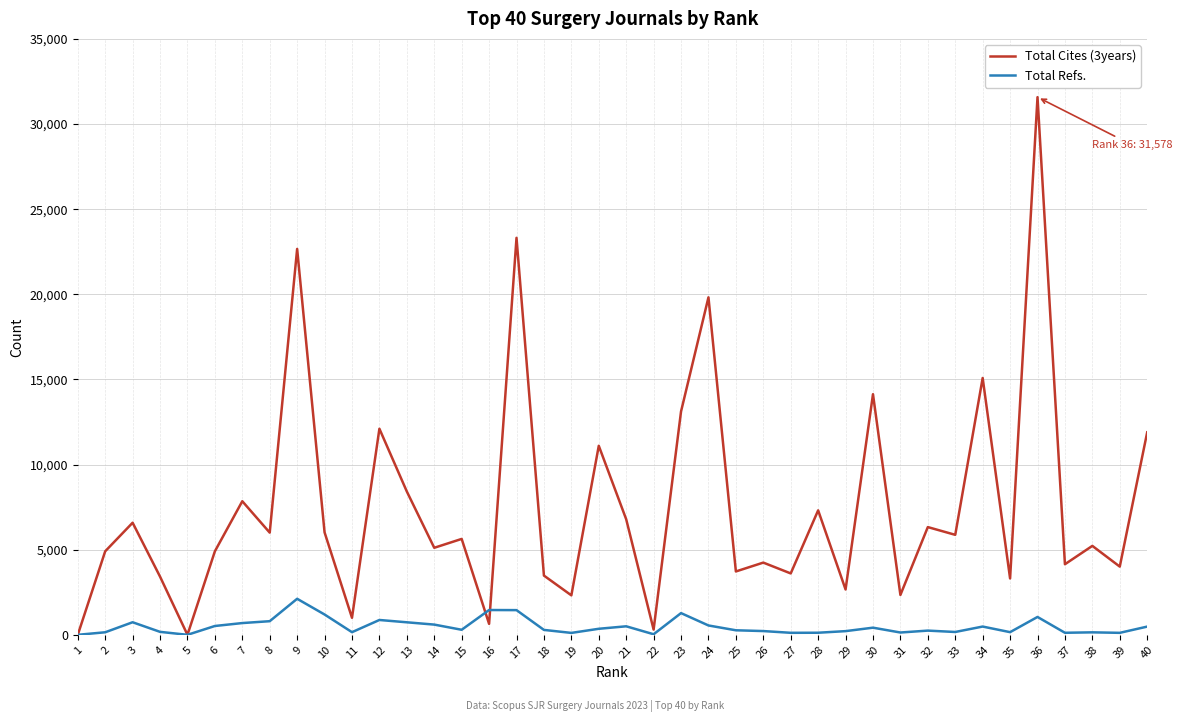

At which category does the chart reach its peak across all series?

36